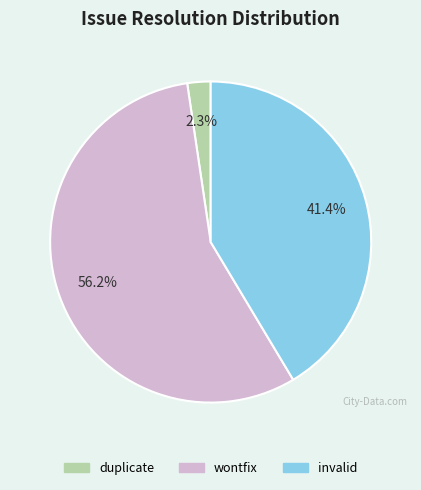

Which slice is the smallest?

duplicate